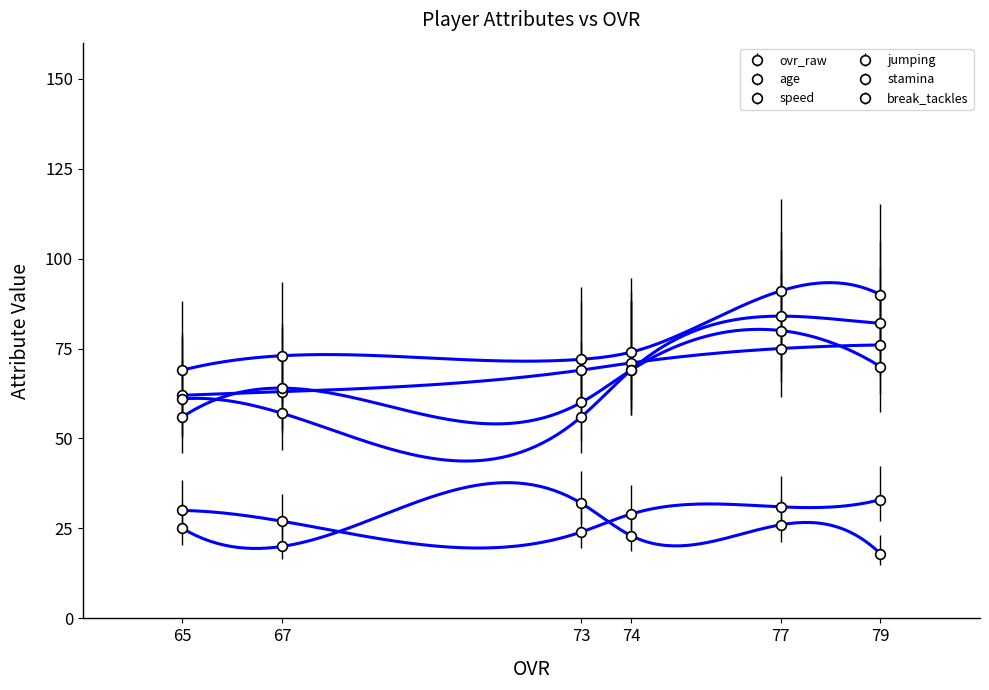

Reading left to right, what are all the values shown in this chart?

ovr_raw: 76	75	71	69	63	62
age: 33	31	29	24	27	30
speed: 70	80	69	60	64	56
jumping: 90	91	74	72	73	69
stamina: 82	84	69	56	57	61
break_tackles: 18	26	23	32	20	25